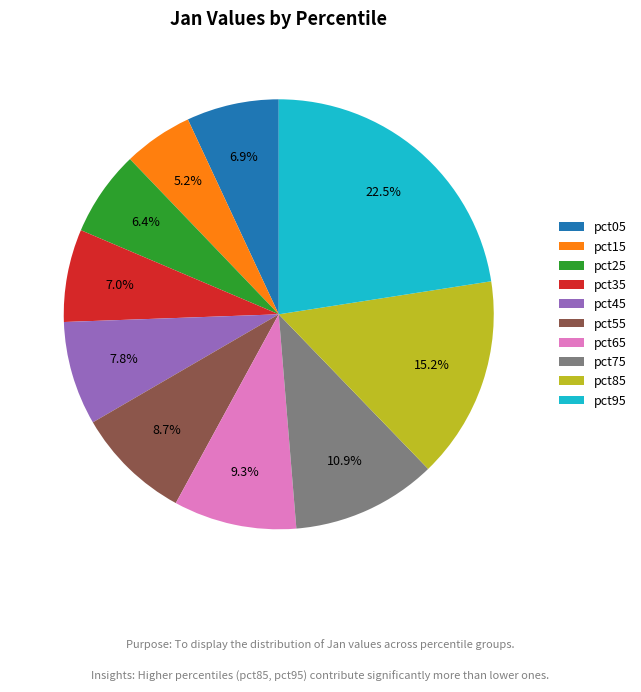

How many segments does this pie chart have?

10